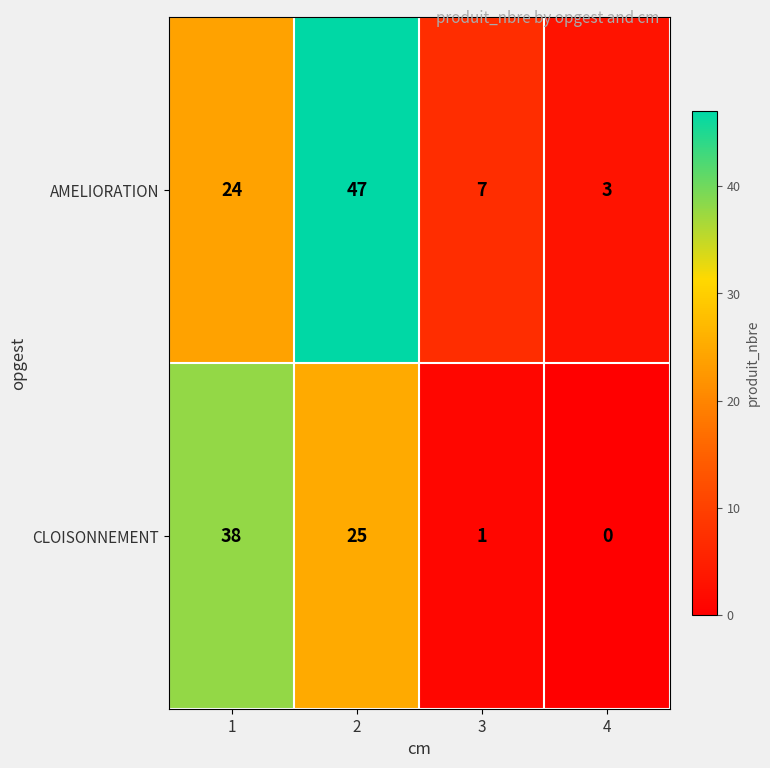

How many distinct data groups are displayed?

2